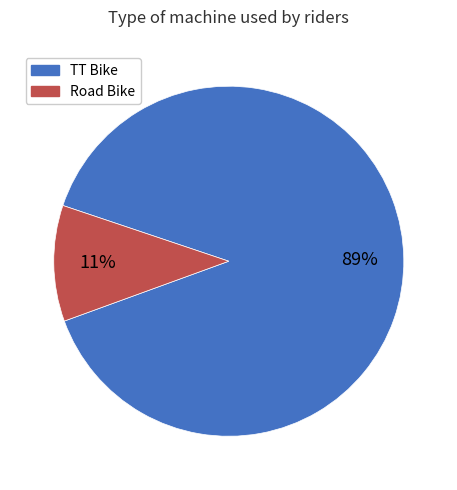

What percentage is the Road Bike slice, to the nearest percent?

11%